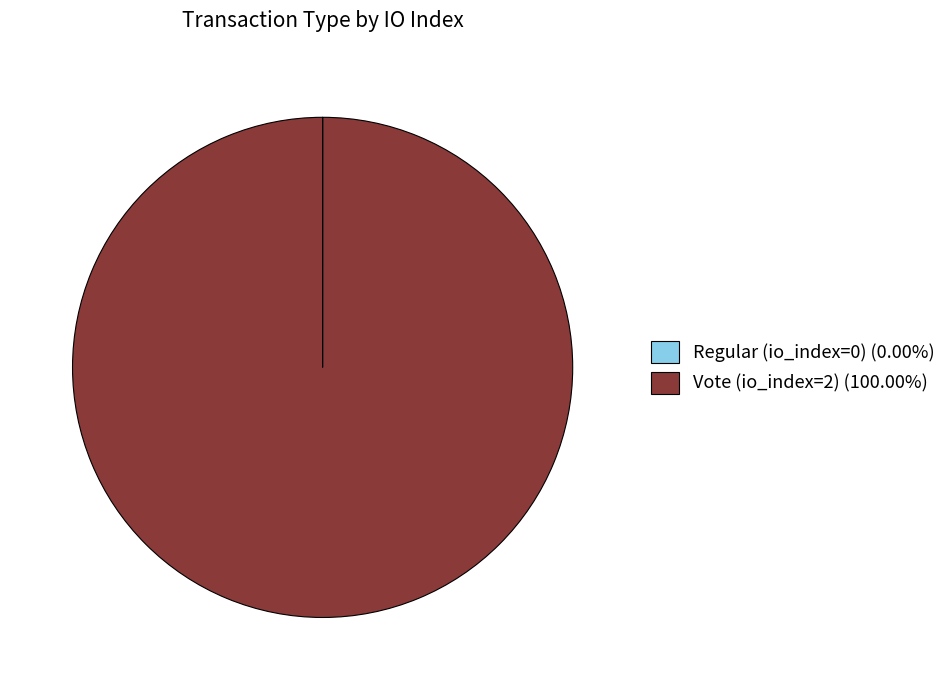

Does any single category account for the majority?

Yes